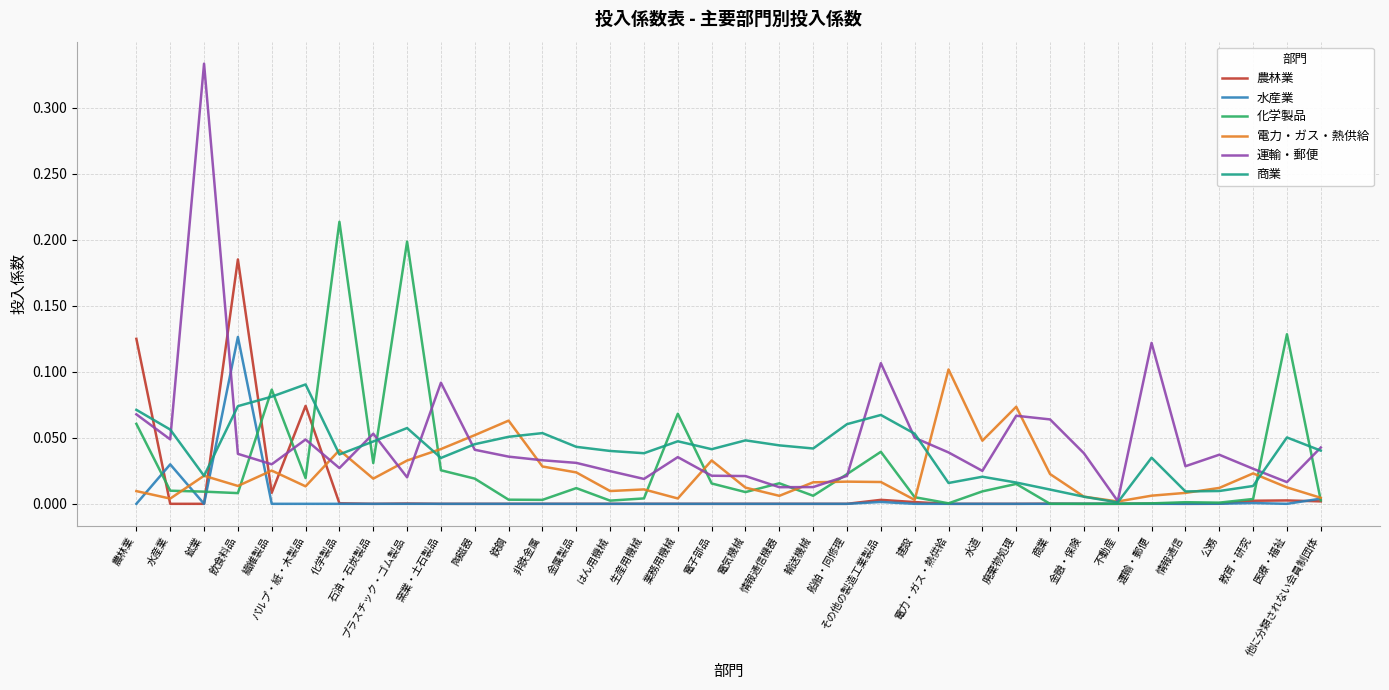

What position from the left is 水道?

26